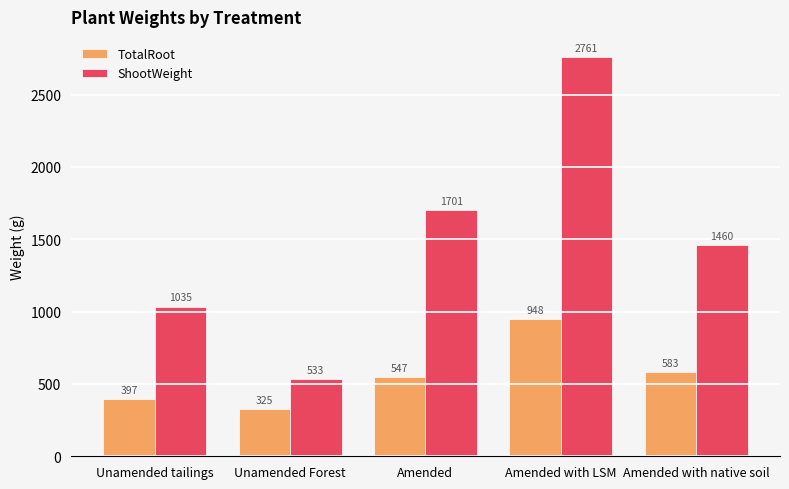

At which label is TotalRoot closest to 636?

Amended with native soil